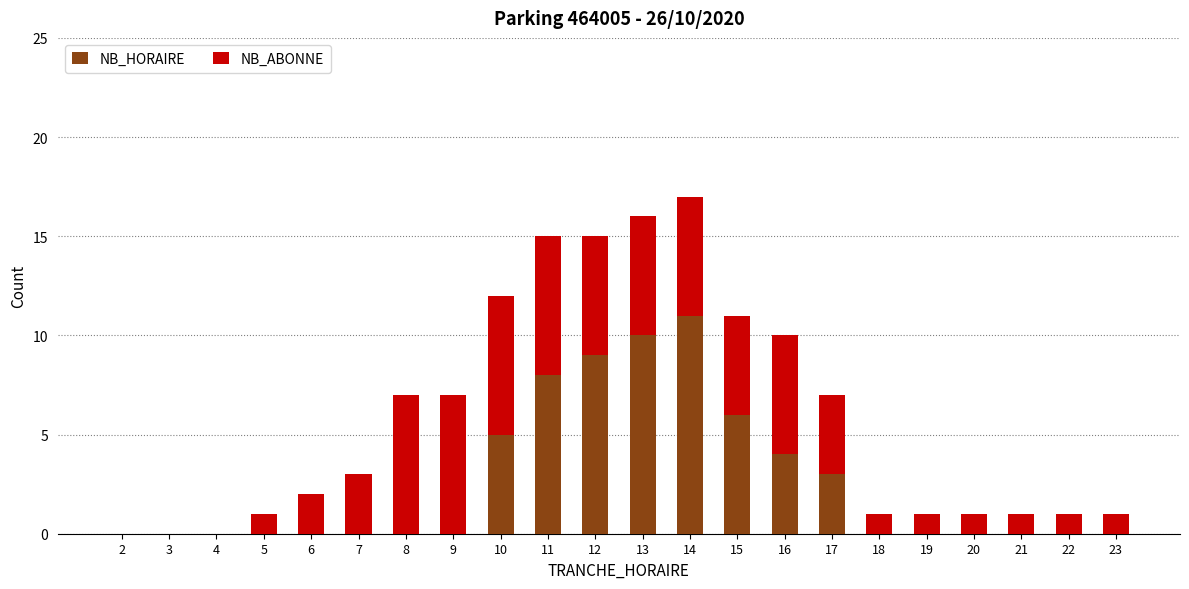

What is the total value across all series at 6?

2